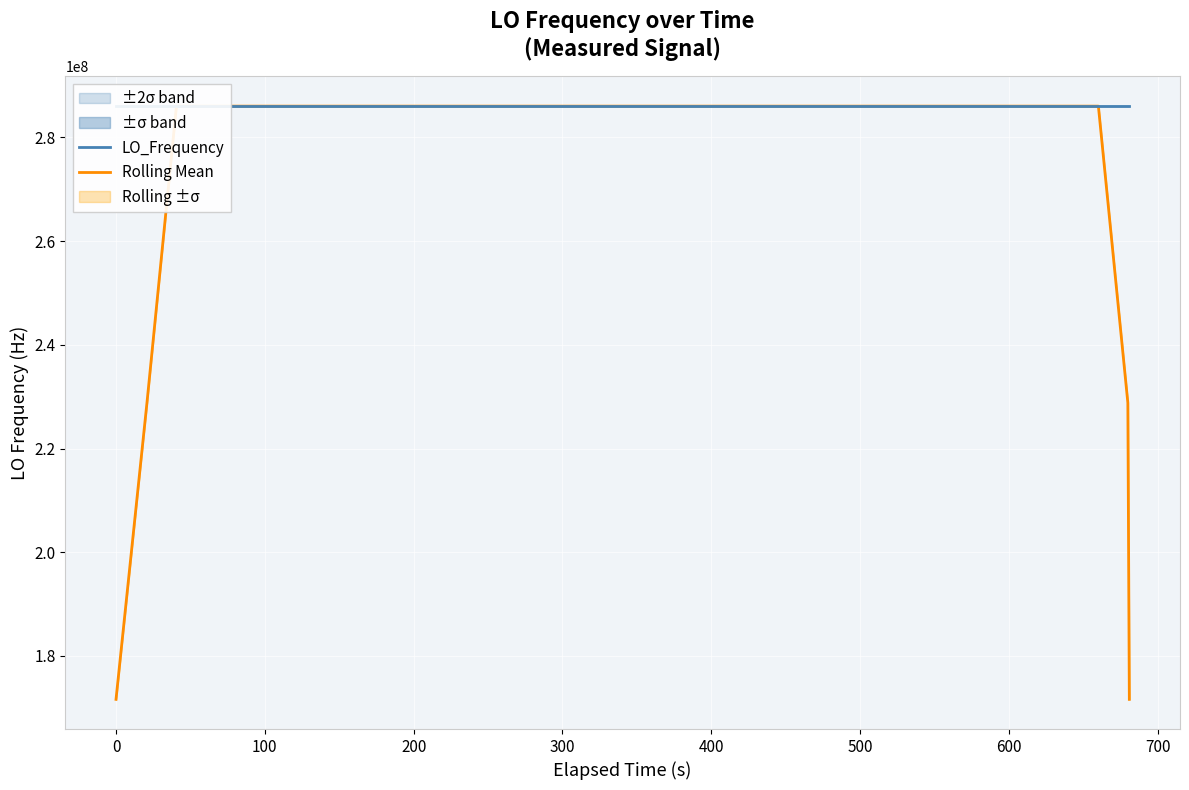

Does the chart display data point markers on the line(s)?

No